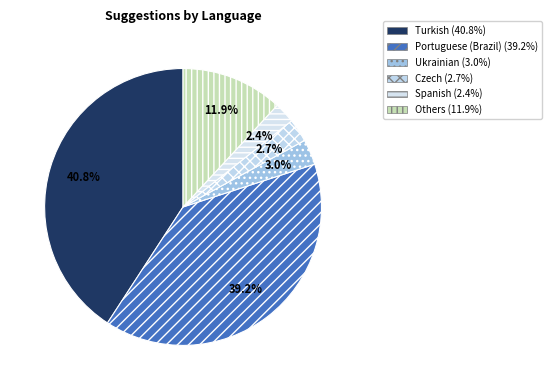

Count the number of slices in the pie.

6